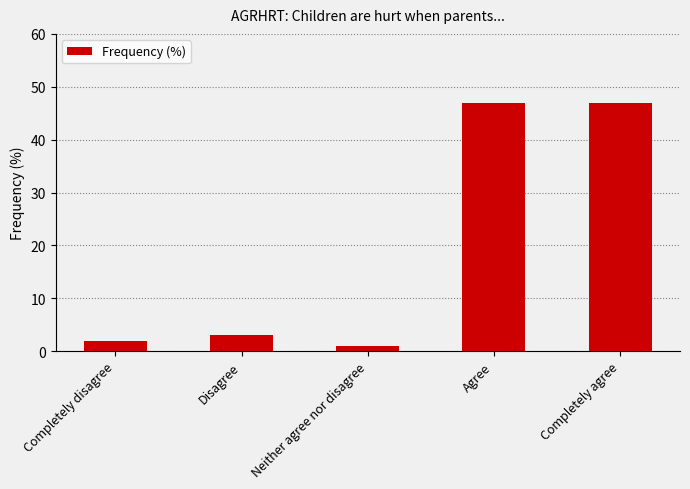

Reading right to left, what are all the values shown in this chart?

47	47	1	3	2